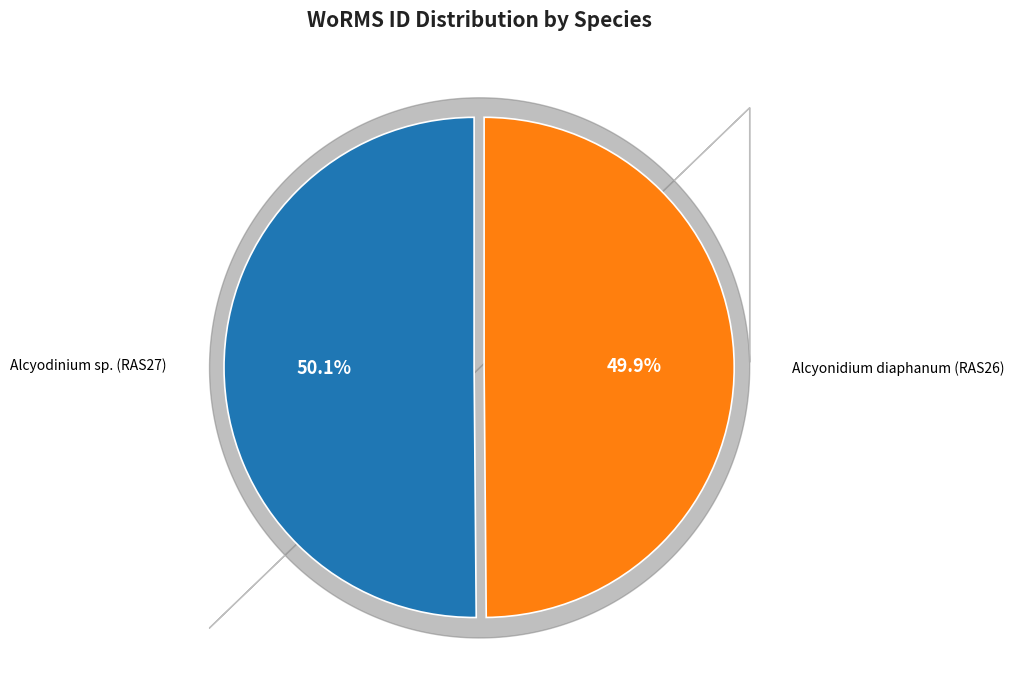

Is there any slice that represents more than half of the pie?

Yes